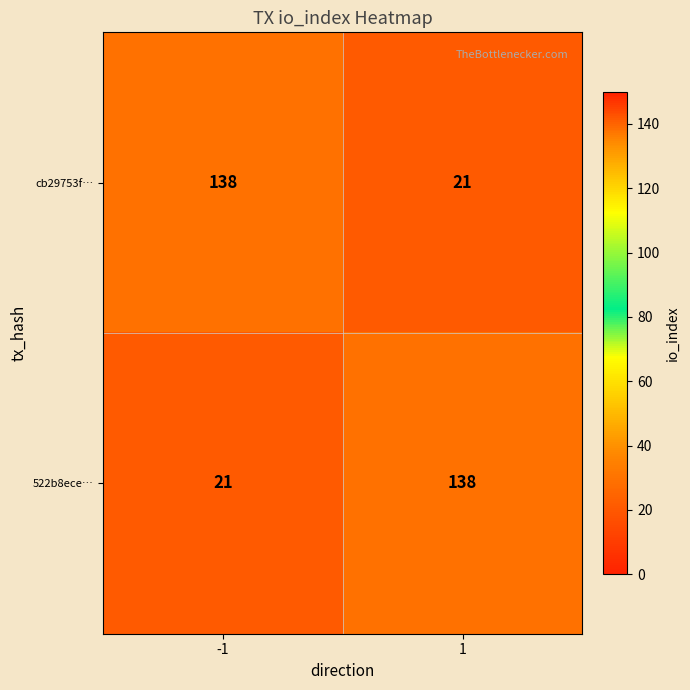

True or false: 522b8ece… has a value of 92 at 1.

False